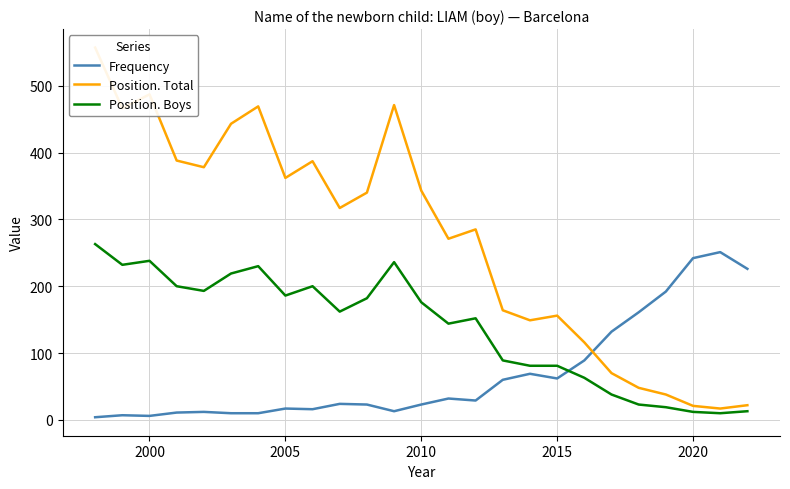

How many series are shown in this chart?

3